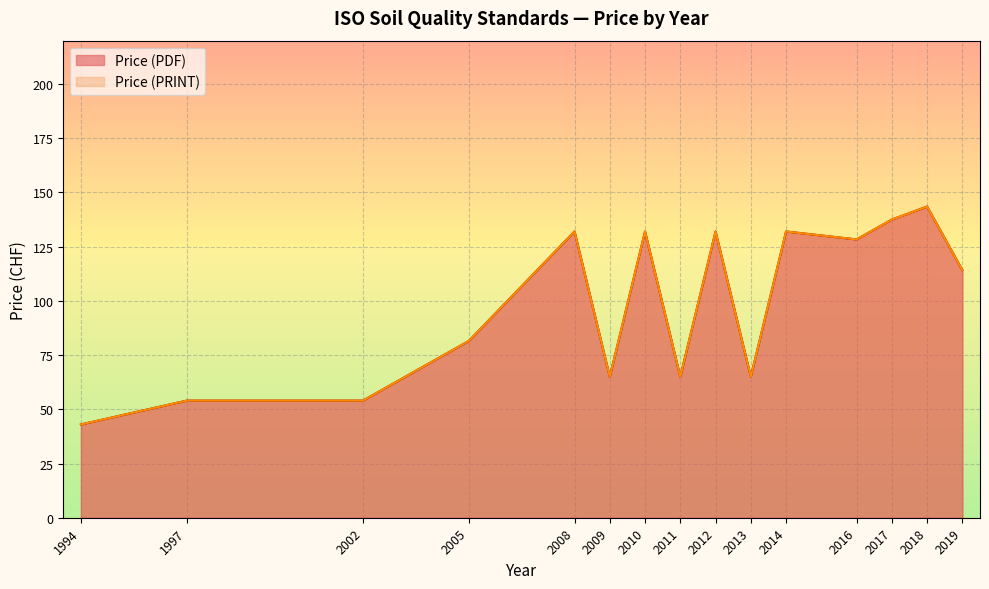

What are all the series names shown in the legend?

Price (PDF), Price (PRINT)